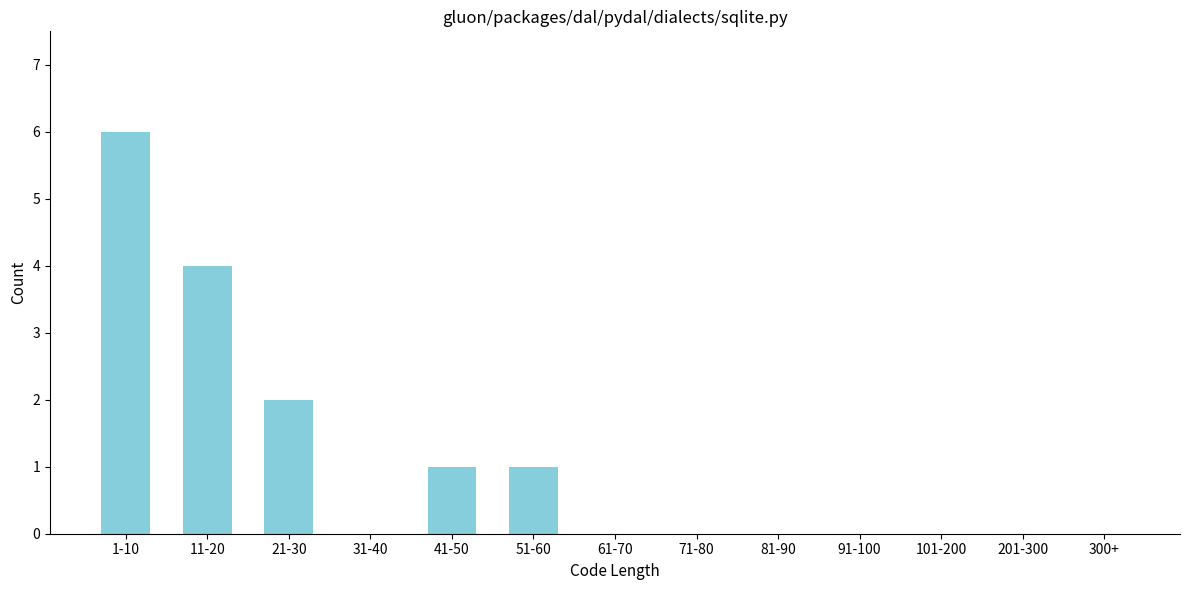

Reading right to left, list all the values displayed in this chart.

300+=0	201-300=0	101-200=0	91-100=0	81-90=0	71-80=0	61-70=0	51-60=1	41-50=1	31-40=0	21-30=2	11-20=4	1-10=6